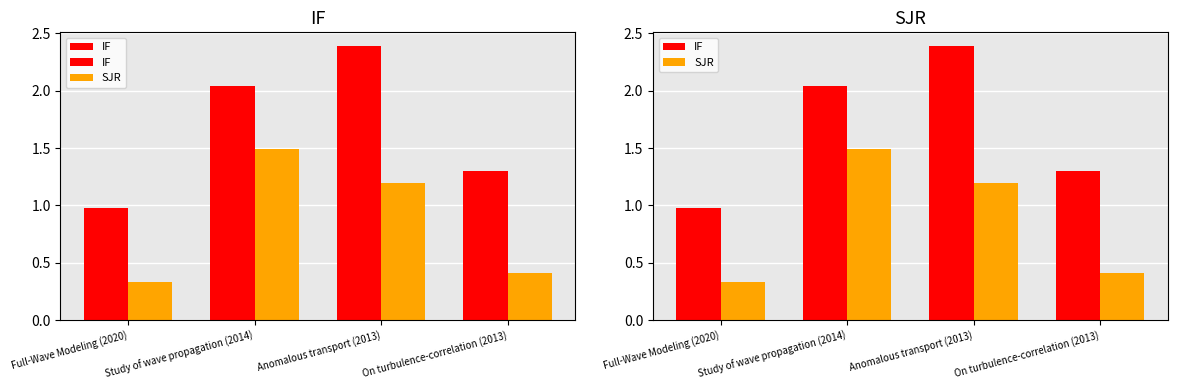

What is the difference between the maximum and minimum values in the SJR series?

1.2